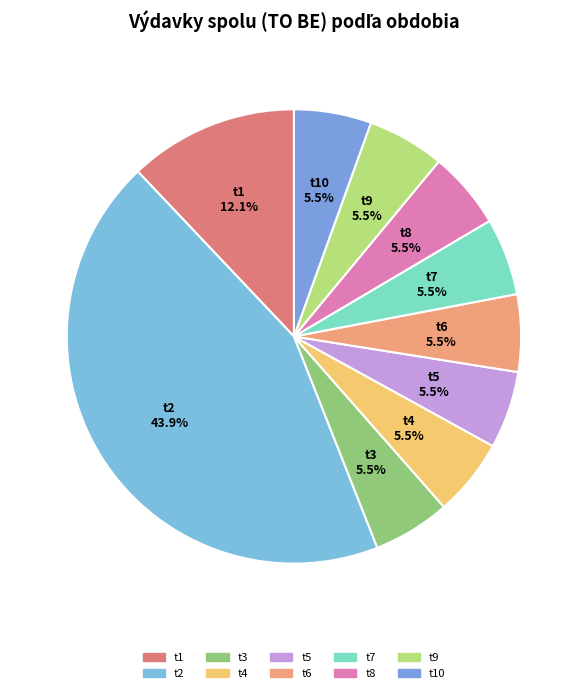

How many segments does this pie chart have?

10